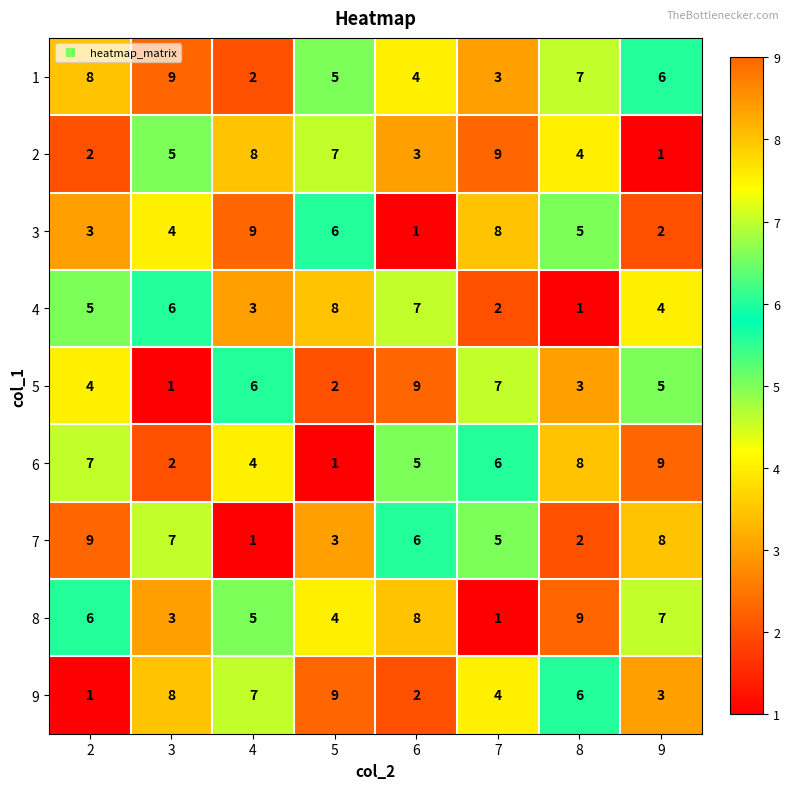

What is the spread (max minus min) of values at 3?

8